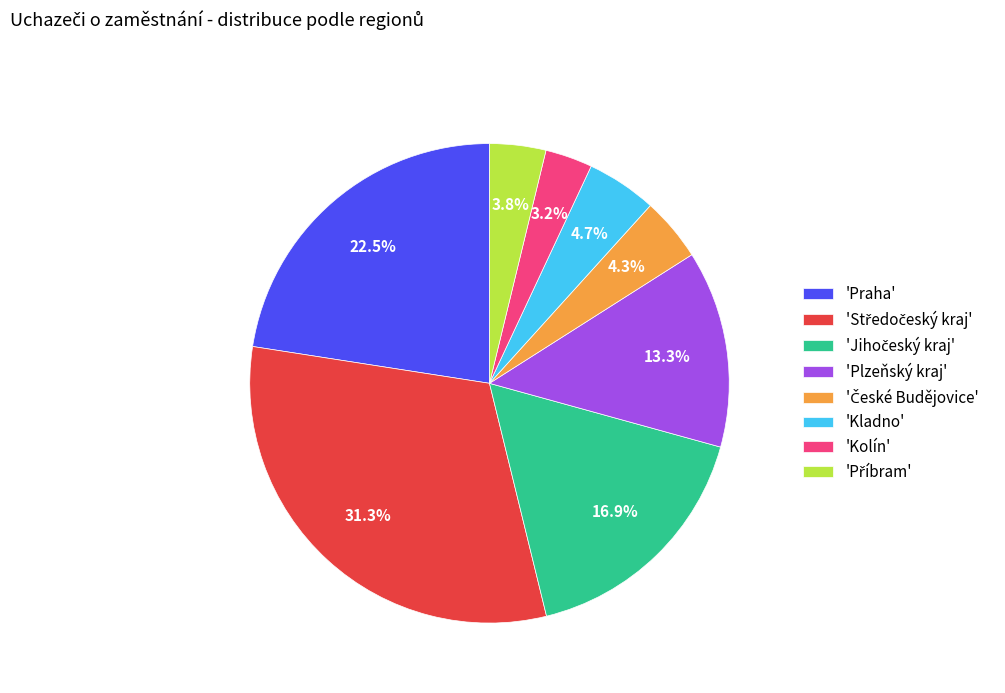

Approximately how many times larger is the value at 'Kolín' compared to 'Kladno'?

0.7